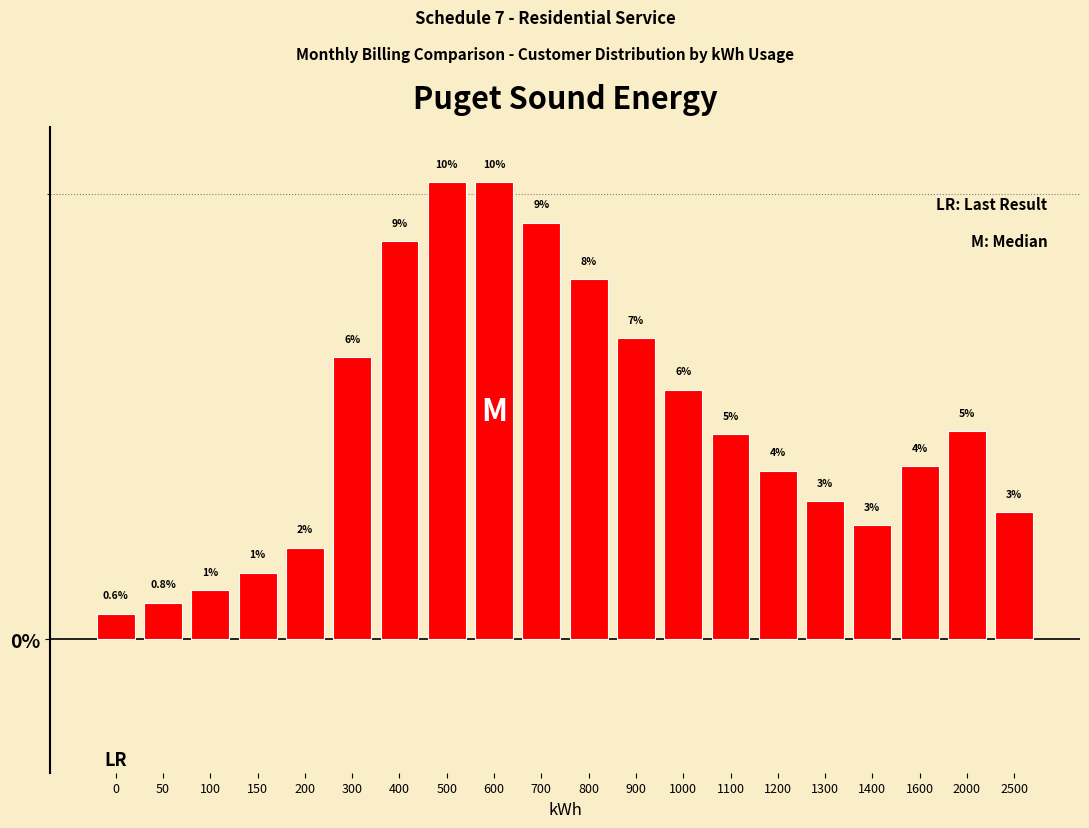

How many data points are less than 4?

10